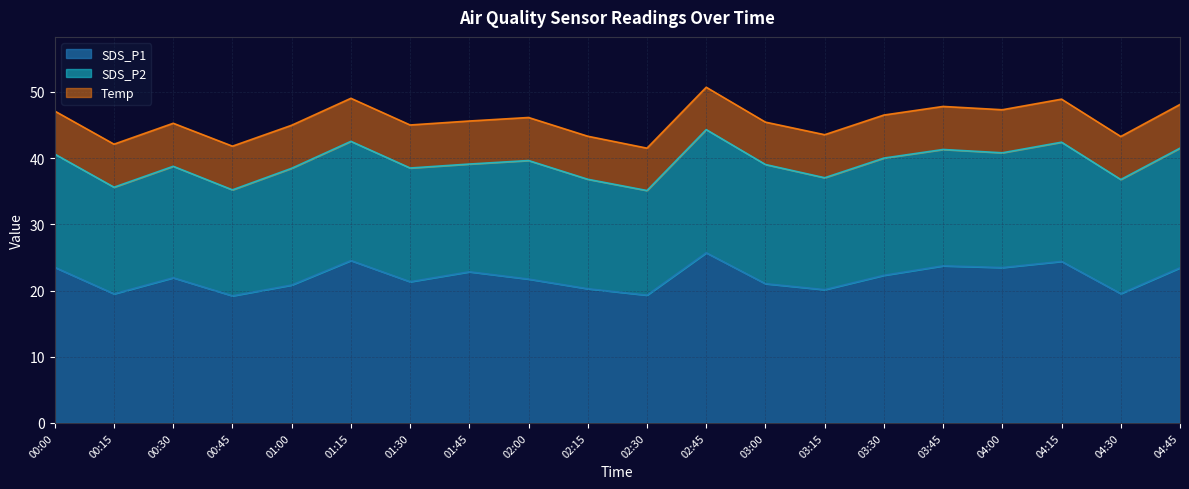

Which label corresponds to the largest value in the chart?

02:45